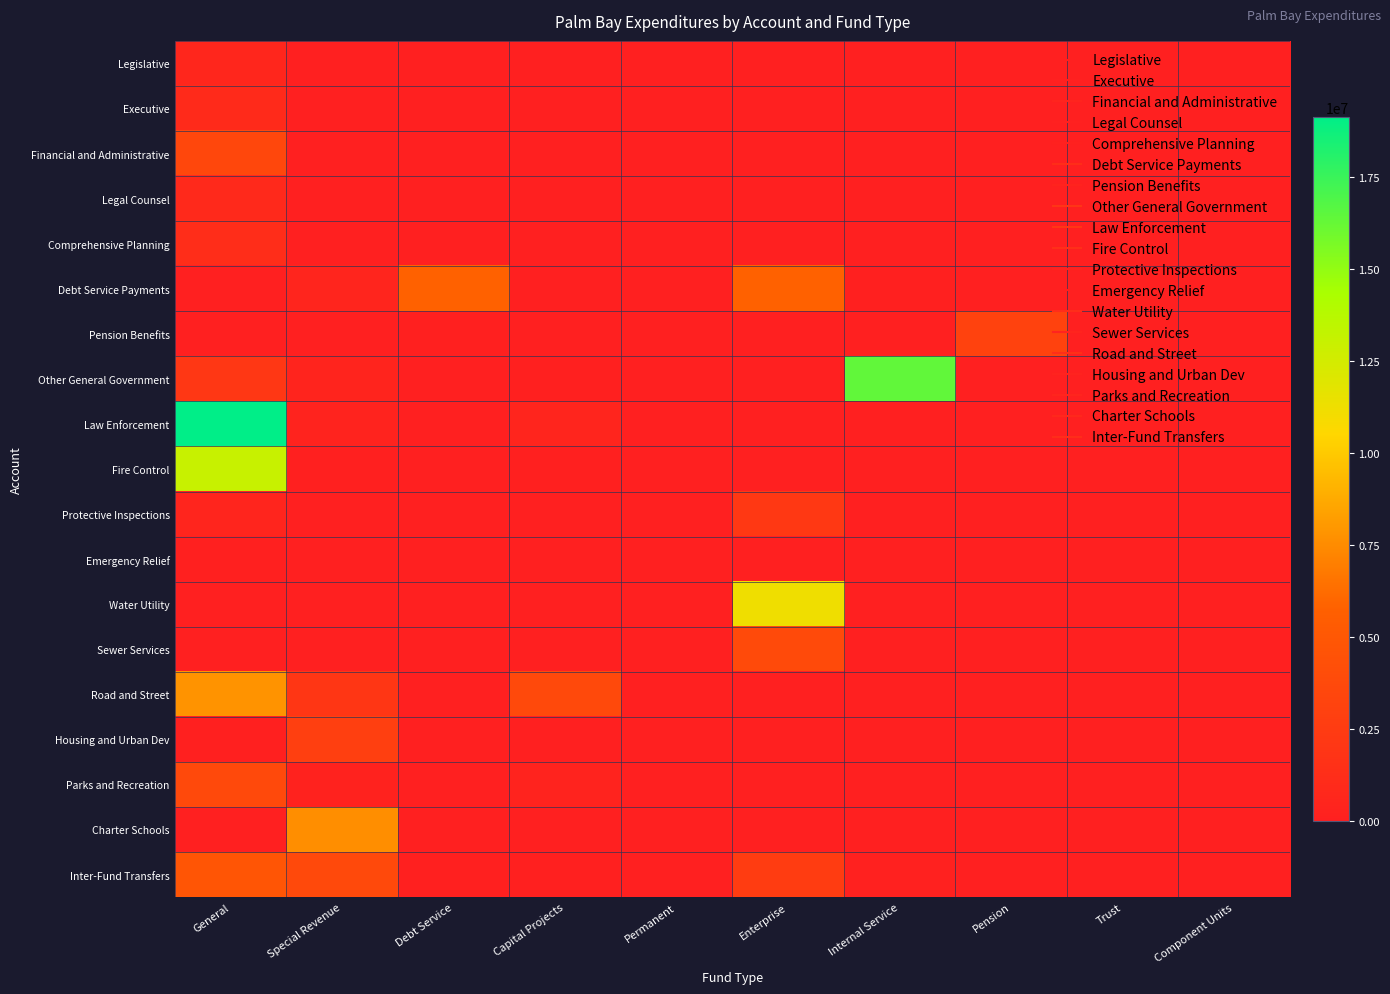

Reading right to left, list all the values displayed in this chart.

Legislative: Component Units=0	Trust=0	Pension=0	Internal Service=0	Enterprise=0	Permanent=0	Capital Projects=0	Debt Service=0	Special Revenue=0	General=578426
Executive: Component Units=0	Trust=0	Pension=0	Internal Service=0	Enterprise=0	Permanent=0	Capital Projects=0	Debt Service=0	Special Revenue=0	General=999610
Financial and Administrative: Component Units=0	Trust=0	Pension=0	Internal Service=0	Enterprise=0	Permanent=0	Capital Projects=0	Debt Service=3522	Special Revenue=0	General=3566401
Legal Counsel: Component Units=0	Trust=0	Pension=0	Internal Service=0	Enterprise=0	Permanent=0	Capital Projects=0	Debt Service=0	Special Revenue=0	General=838914
Comprehensive Planning: Component Units=0	Trust=0	Pension=0	Internal Service=0	Enterprise=0	Permanent=0	Capital Projects=0	Debt Service=0	Special Revenue=0	General=1269663
Debt Service Payments: Component Units=0	Trust=0	Pension=0	Internal Service=100415	Enterprise=5827876	Permanent=0	Capital Projects=0	Debt Service=5802978	Special Revenue=474669	General=0
Pension Benefits: Component Units=0	Trust=0	Pension=3118861	Internal Service=0	Enterprise=0	Permanent=0	Capital Projects=0	Debt Service=88673	Special Revenue=0	General=0
Other General Government: Component Units=0	Trust=0	Pension=0	Internal Service=16408181	Enterprise=0	Permanent=0	Capital Projects=49652	Debt Service=0	Special Revenue=395950	General=2161521
Law Enforcement: Component Units=0	Trust=0	Pension=0	Internal Service=0	Enterprise=0	Permanent=0	Capital Projects=477540	Debt Service=0	Special Revenue=303082	General=19141676
Fire Control: Component Units=0	Trust=0	Pension=0	Internal Service=0	Enterprise=0	Permanent=0	Capital Projects=108287	Debt Service=0	Special Revenue=50231	General=13031183
Protective Inspections: Component Units=0	Trust=0	Pension=0	Internal Service=0	Enterprise=2223127	Permanent=0	Capital Projects=0	Debt Service=0	Special Revenue=0	General=509390
Emergency Relief: Component Units=0	Trust=0	Pension=0	Internal Service=0	Enterprise=0	Permanent=0	Capital Projects=0	Debt Service=0	Special Revenue=0	General=93858
Water Utility: Component Units=0	Trust=0	Pension=0	Internal Service=0	Enterprise=11225842	Permanent=0	Capital Projects=0	Debt Service=0	Special Revenue=0	General=0
Sewer Services: Component Units=0	Trust=0	Pension=0	Internal Service=0	Enterprise=3778478	Permanent=0	Capital Projects=0	Debt Service=0	Special Revenue=0	General=0
Road and Street: Component Units=0	Trust=0	Pension=0	Internal Service=0	Enterprise=0	Permanent=0	Capital Projects=3717426	Debt Service=0	Special Revenue=2018846	General=7845652
Housing and Urban Dev: Component Units=0	Trust=0	Pension=0	Internal Service=0	Enterprise=0	Permanent=0	Capital Projects=0	Debt Service=0	Special Revenue=2867726	General=105399
Parks and Recreation: Component Units=0	Trust=0	Pension=0	Internal Service=0	Enterprise=0	Permanent=0	Capital Projects=335420	Debt Service=0	Special Revenue=247227	General=3729781
Charter Schools: Component Units=0	Trust=0	Pension=0	Internal Service=0	Enterprise=0	Permanent=0	Capital Projects=0	Debt Service=0	Special Revenue=7601355	General=0
Inter-Fund Transfers: Component Units=0	Trust=0	Pension=0	Internal Service=179511	Enterprise=2550273	Permanent=0	Capital Projects=40000	Debt Service=55644	Special Revenue=3771025	General=4778453